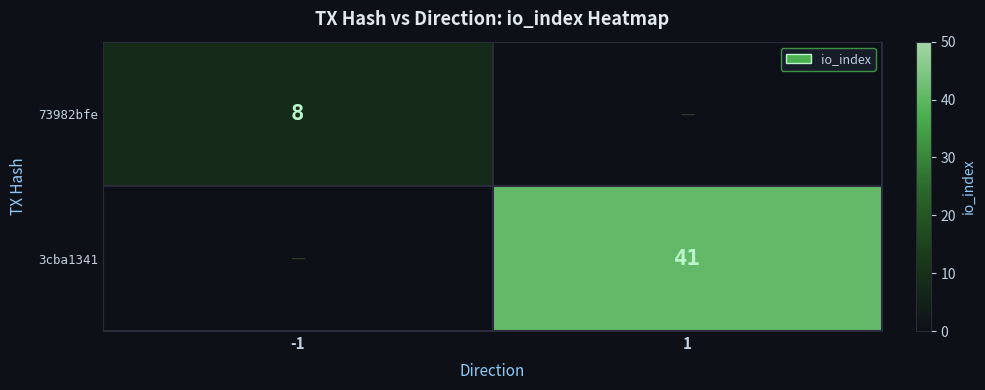

Is it true that 3cba1341 equals 41 at 1?

True